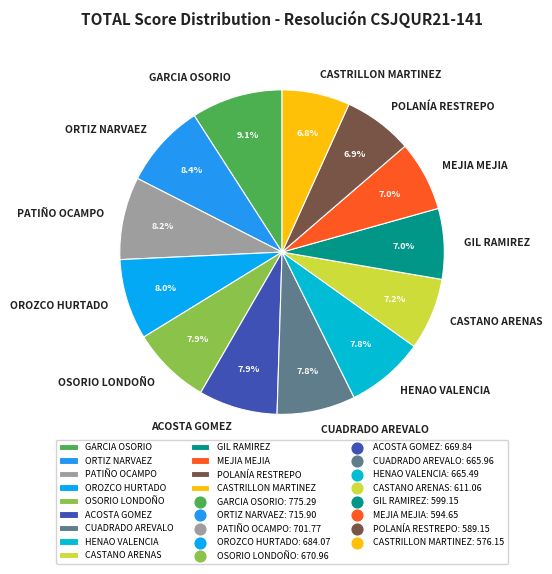

Is there a majority slice in this chart?

No